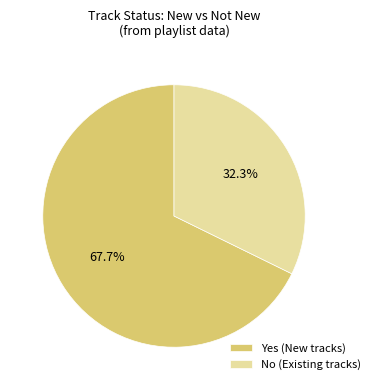

How much of the chart is everything except No?

67.7%